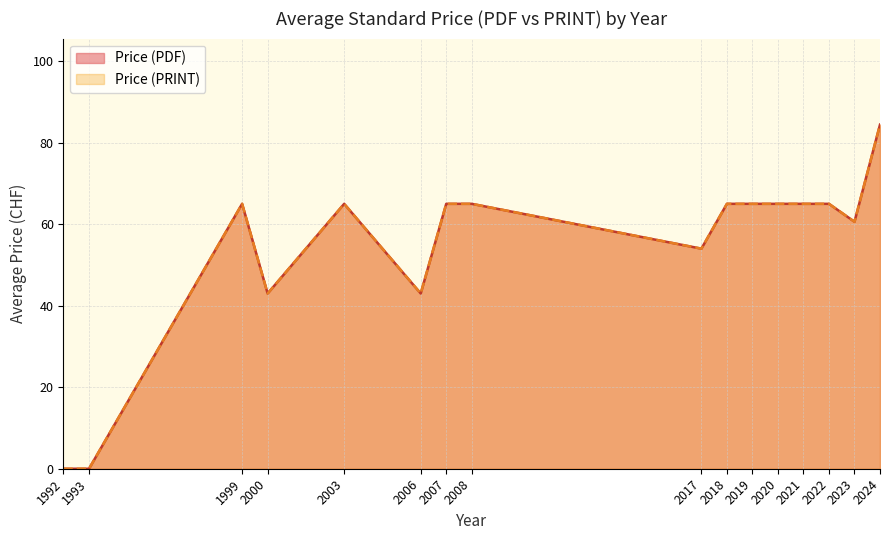

Does the chart display data point markers on the line(s)?

No